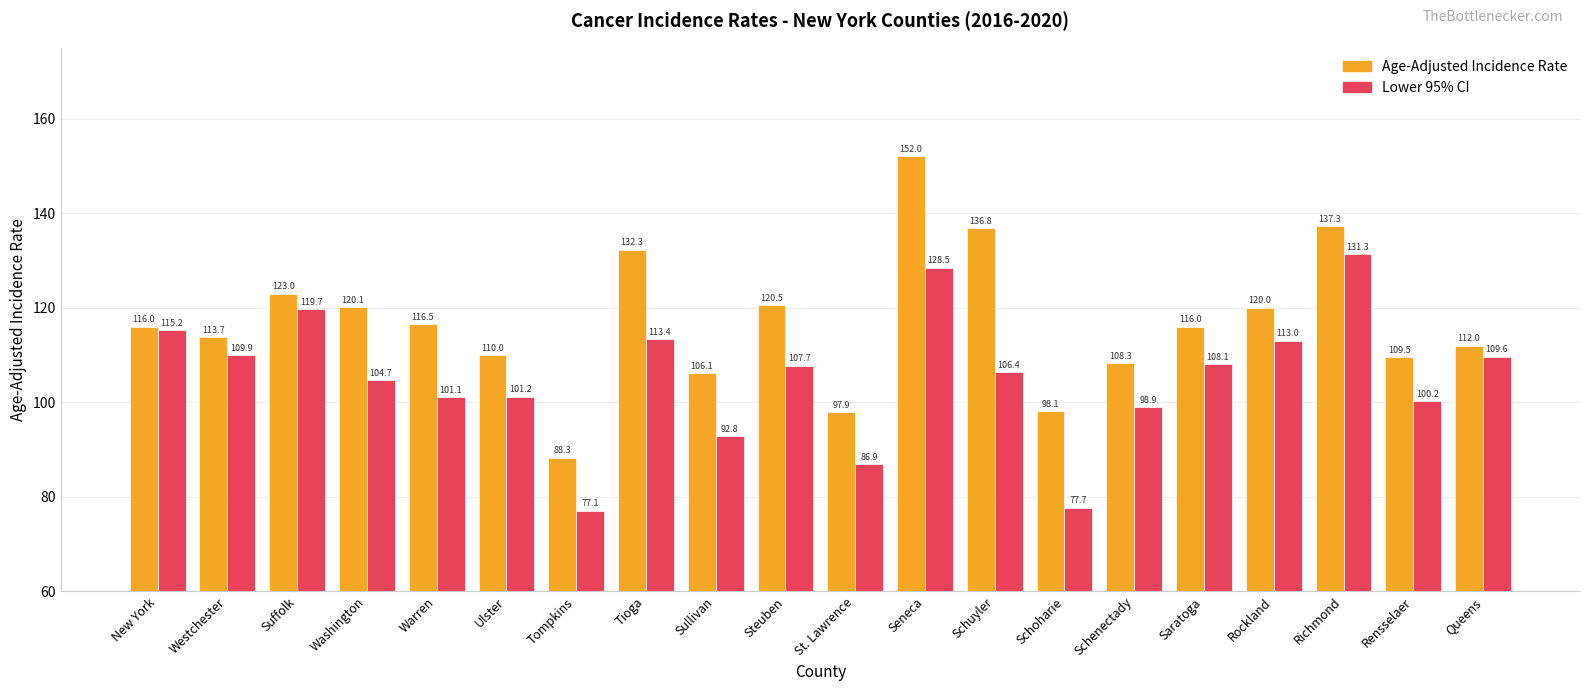

What are all the series names shown in the legend?

Age-Adjusted Incidence Rate, Lower 95% CI